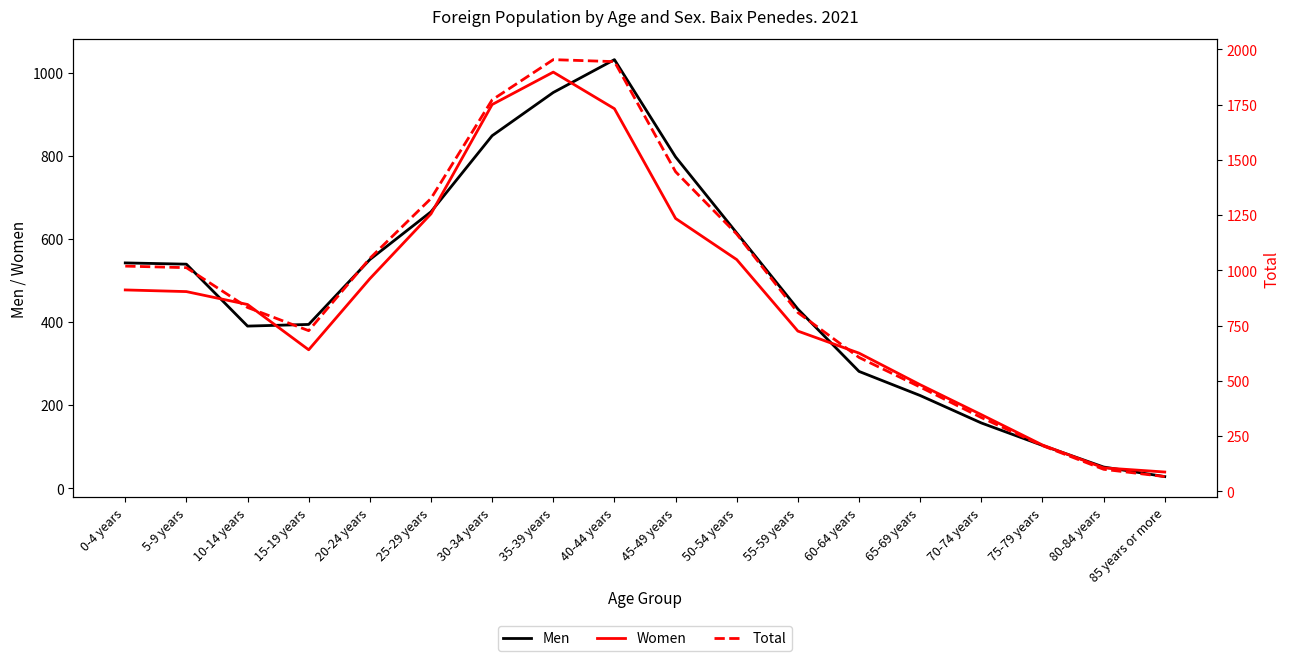

At which label does Total first exceed 1012?

0-4 years